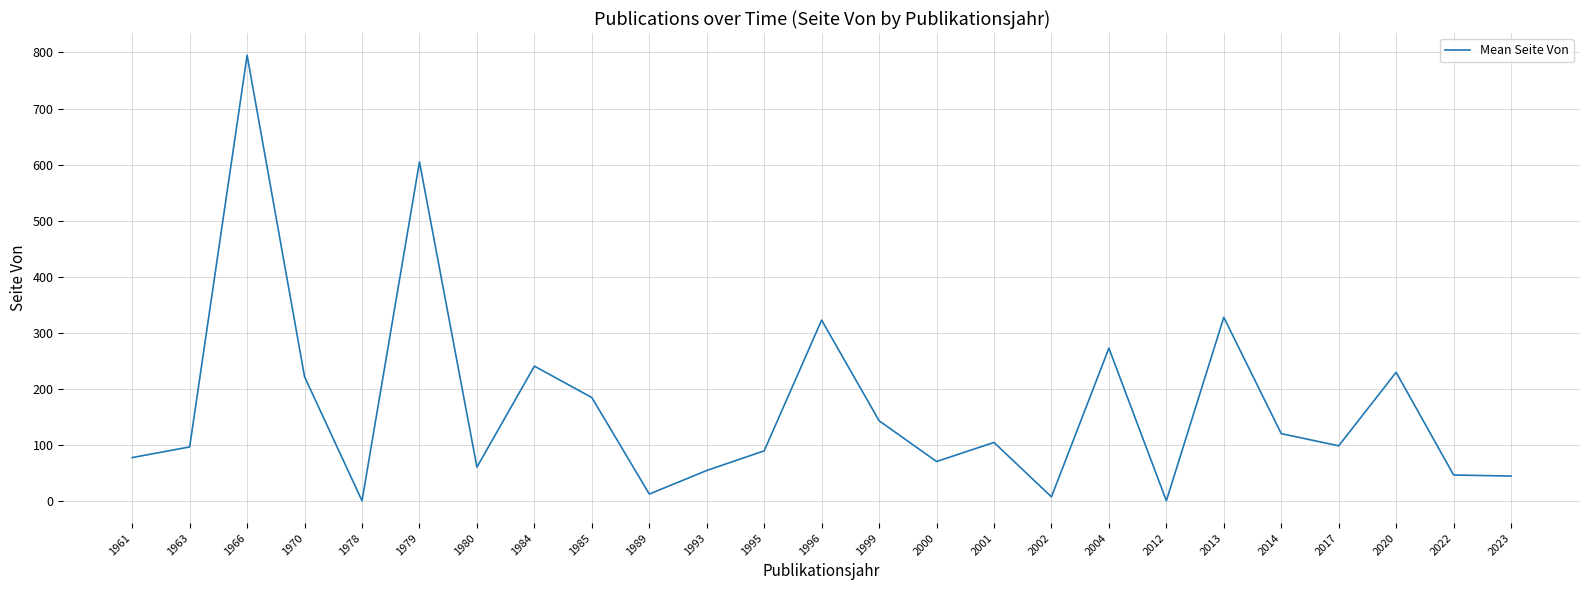

The value at 1980 is 61.0. True or false?

True